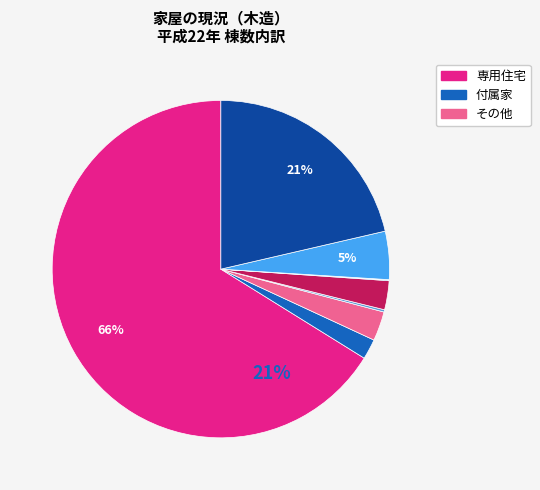

Does any single category account for the majority?

Yes